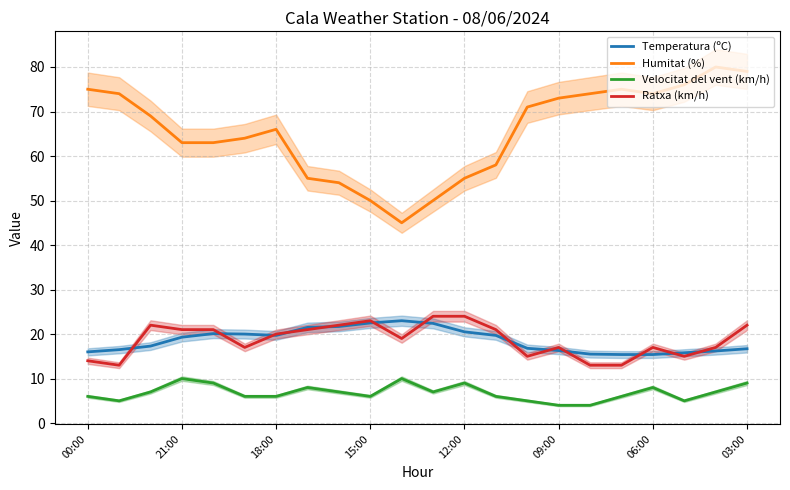

True or false: Ratxa (km/h) and Velocitat del vent (km/h) intersect in this chart.

False